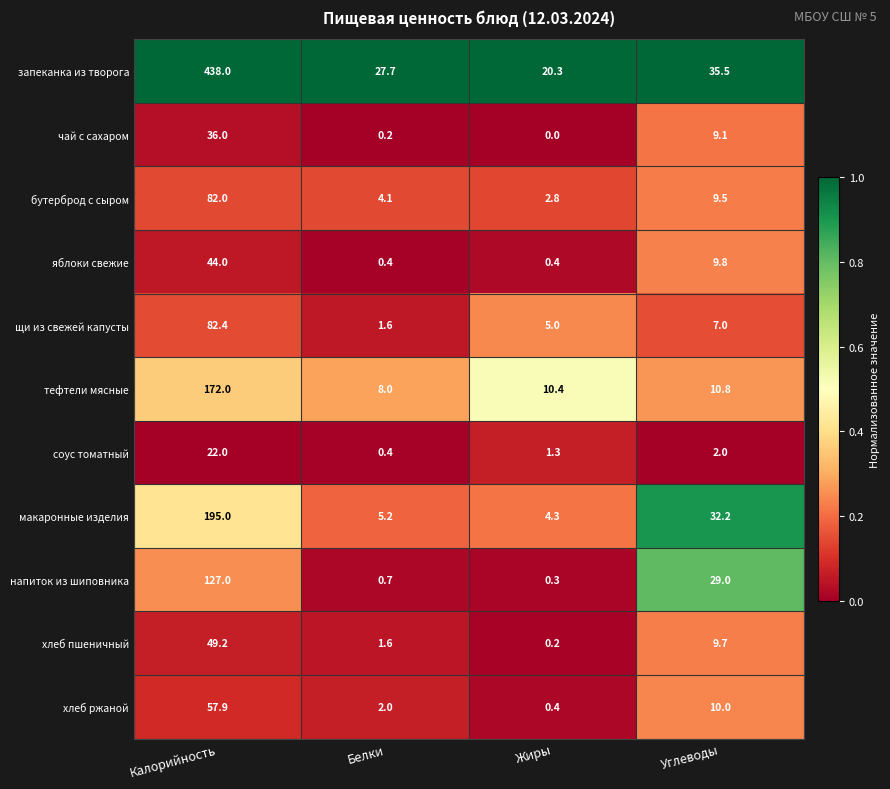

What is the spread (max minus min) of values at Жиры?

20.3